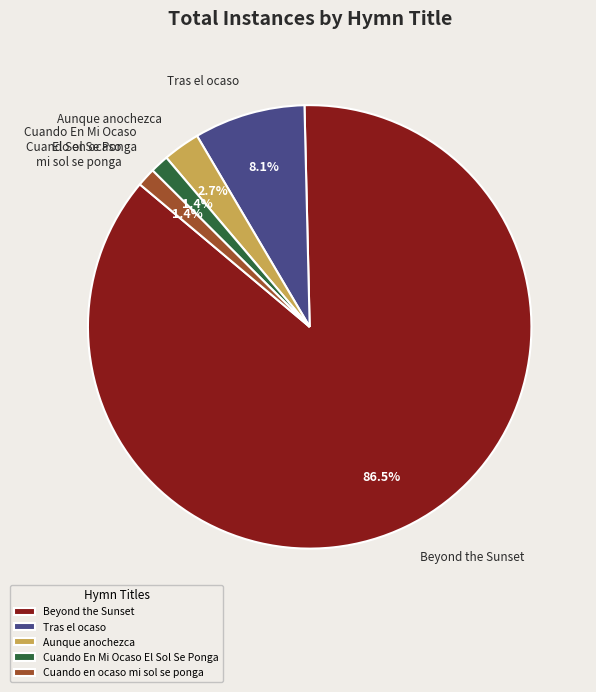

Is Aunque anochezca the majority of the pie?

No